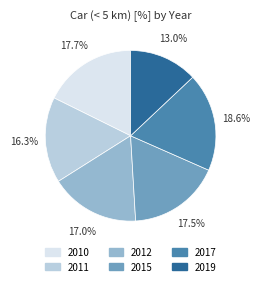

Combined, do 2010 and 2017 account for over 50%?

No